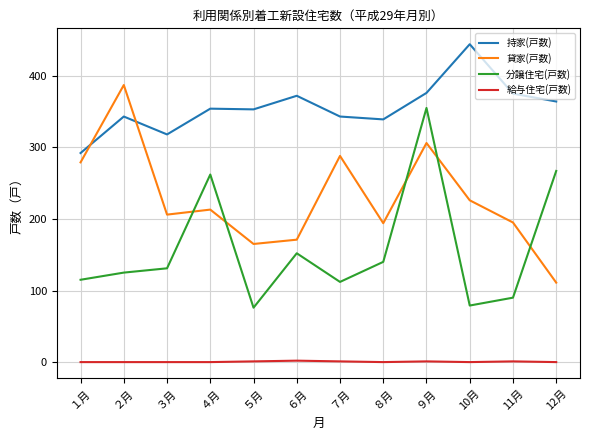

At which category does the chart reach its peak across all series?

10月